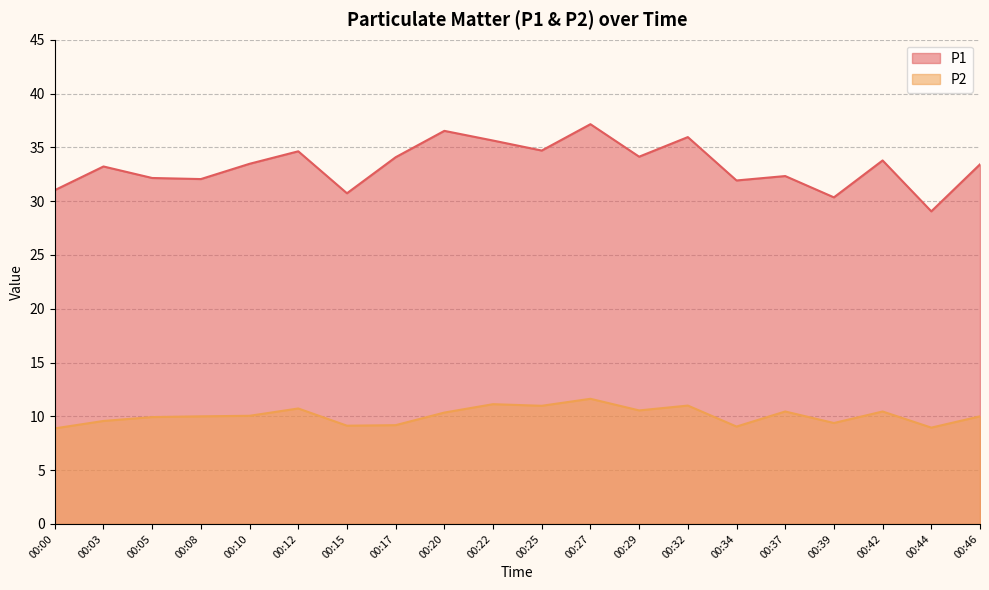

What is the average value of the P1 series?

33.3